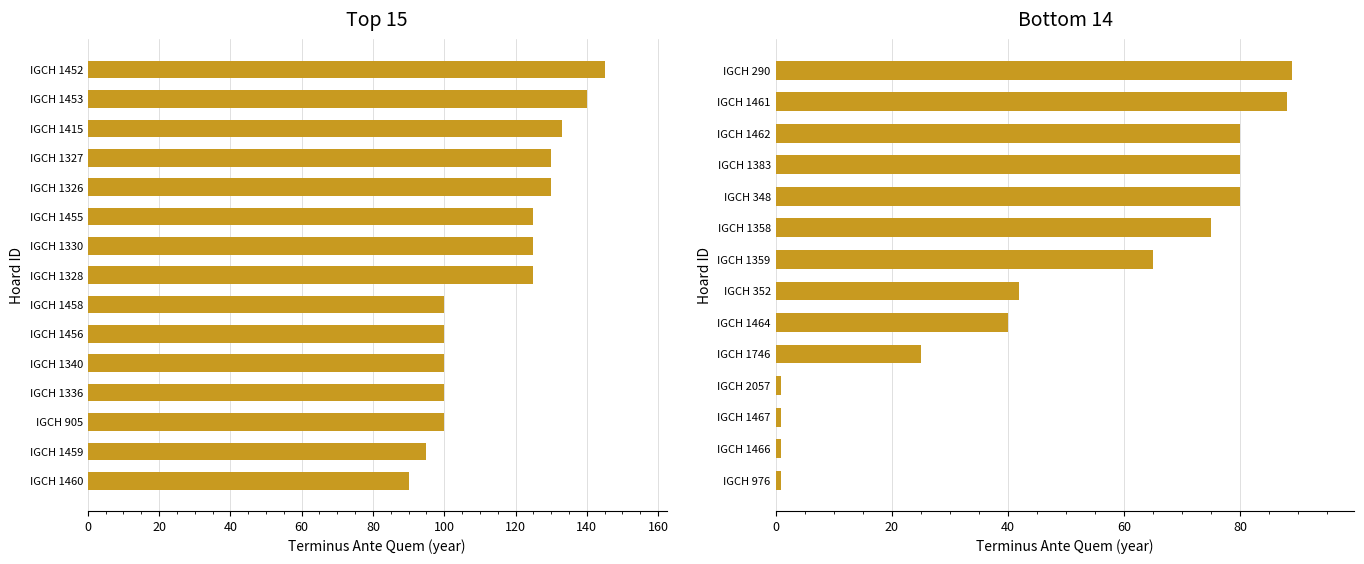

What is the ratio of the value at IGCH 1461 to the value at IGCH 1383?

1.1